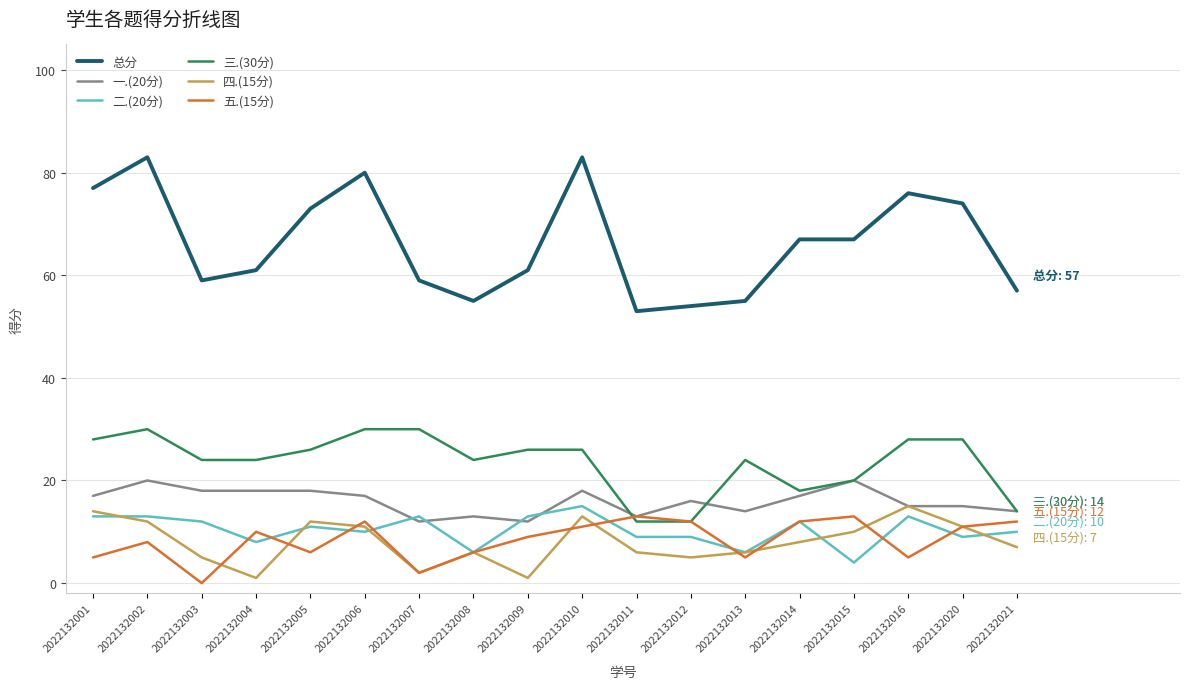

How many lines are shown in the chart?

6